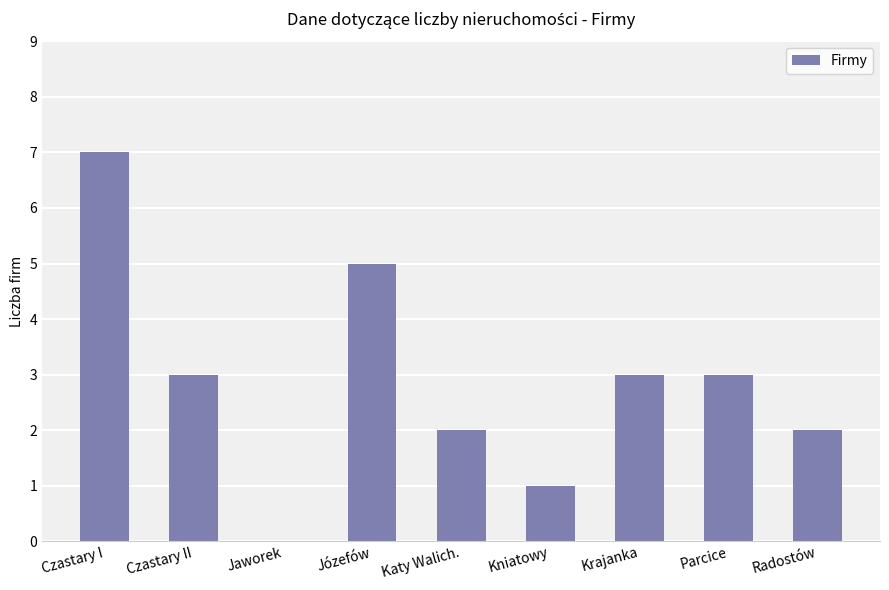

What value does the data have at Krajanka?

3